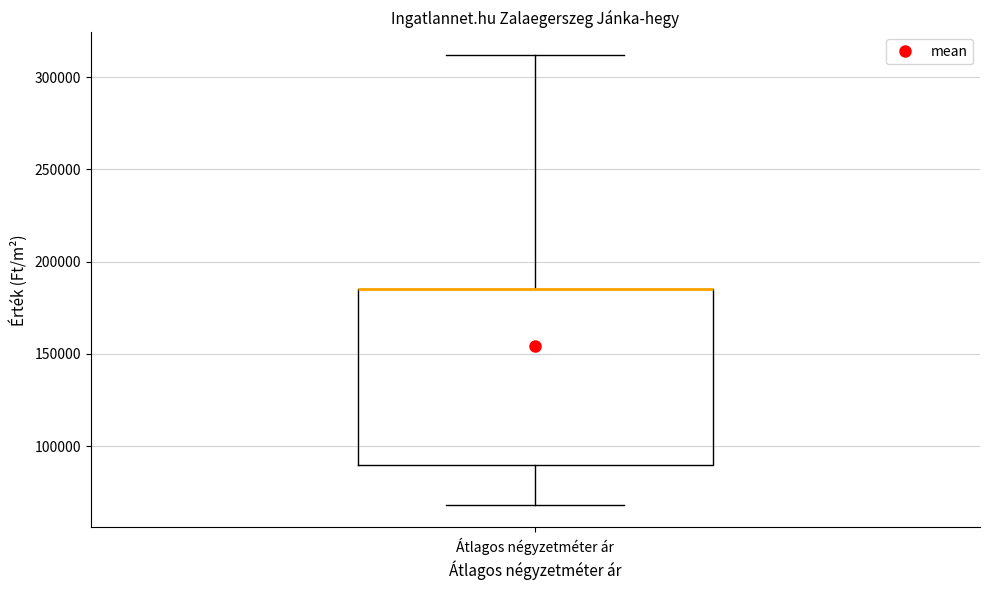

Transcribe this box plot: give where the median line is, the range the box spans, and where the two whiskers end, as read against the y-axis. The values are not printed on the chart, so give them approximately, as read against the axis.

median 185000 (drawn on the box's upper edge), box 90000 to 185000, whiskers 70000 to 310000